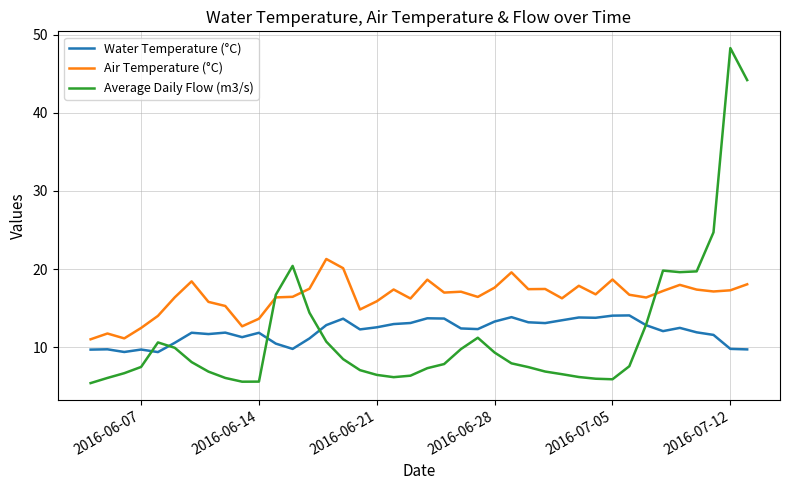

True or false: Average Daily Flow (m3/s) and Air Temperature (°C) cross at least once.

True